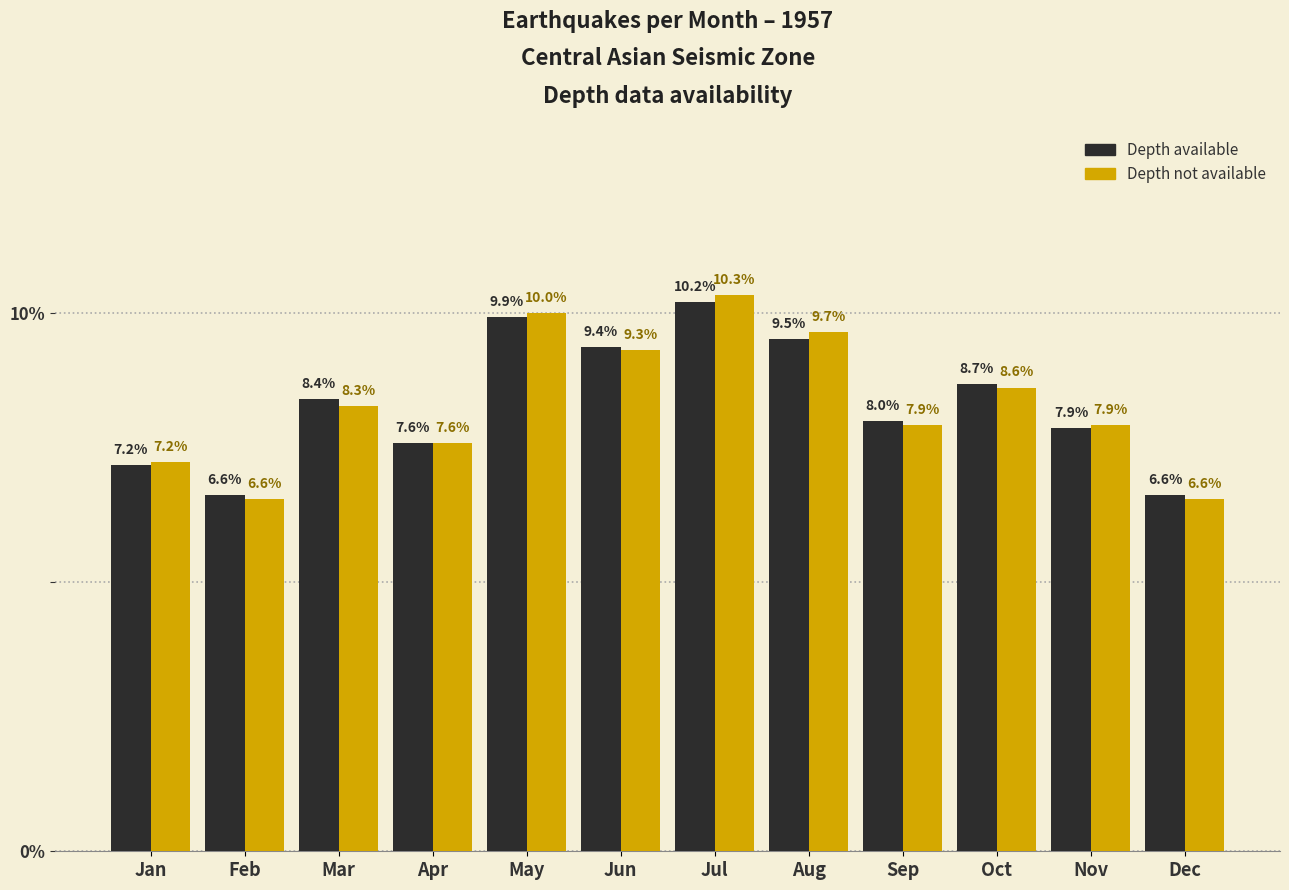

What is the average value of the Depth not available series?

8.3